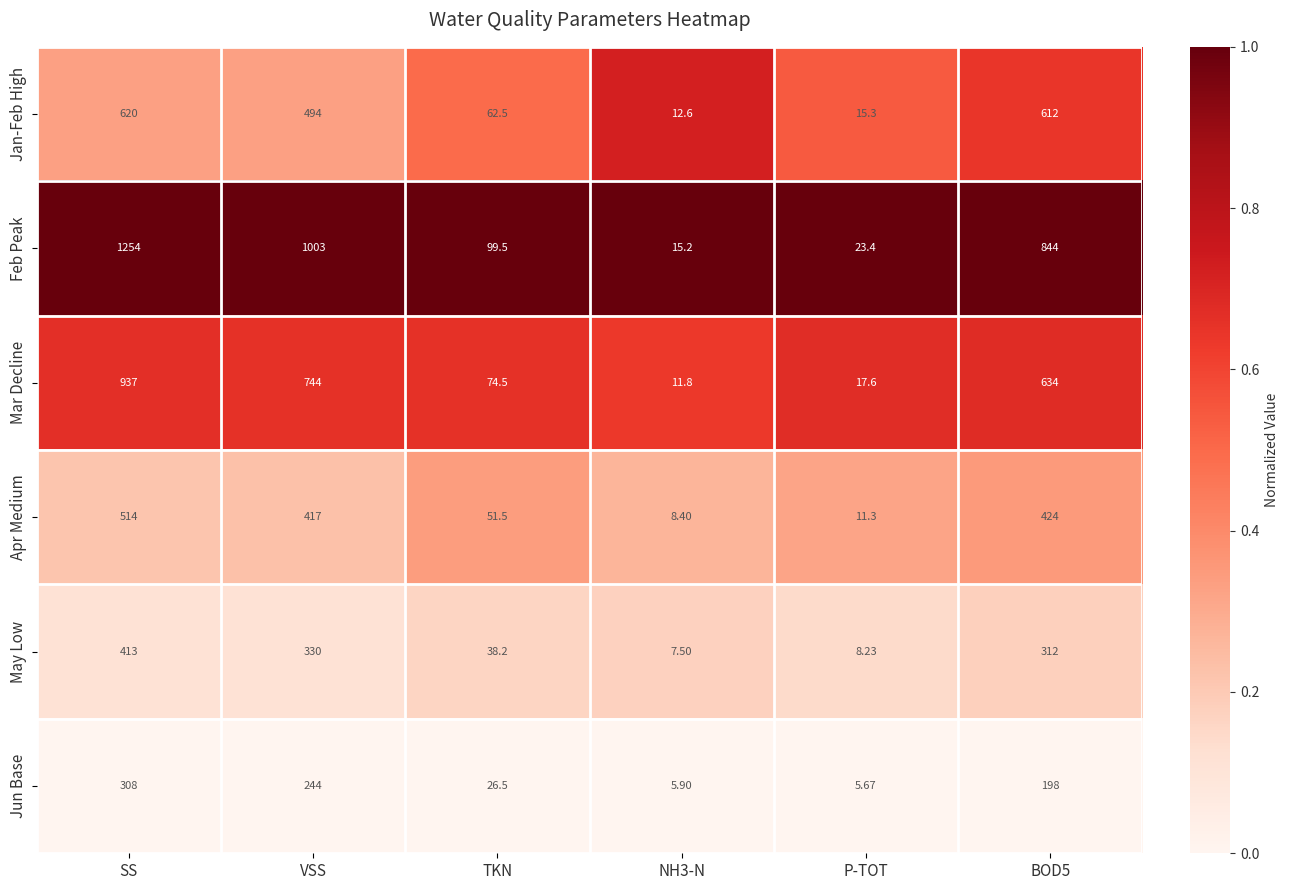

At which category is the sum across all series the highest?

SS